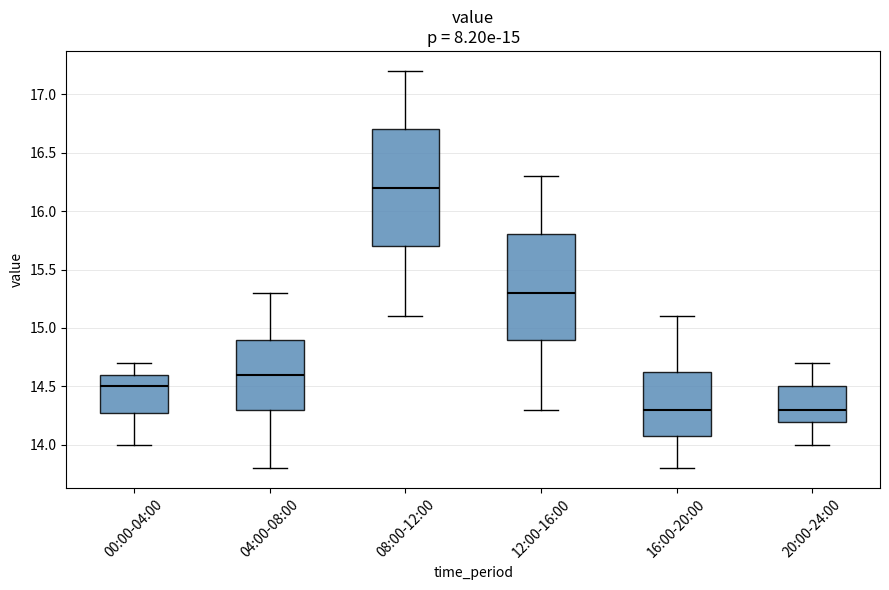

Which box's median line is the highest?

08:00-12:00